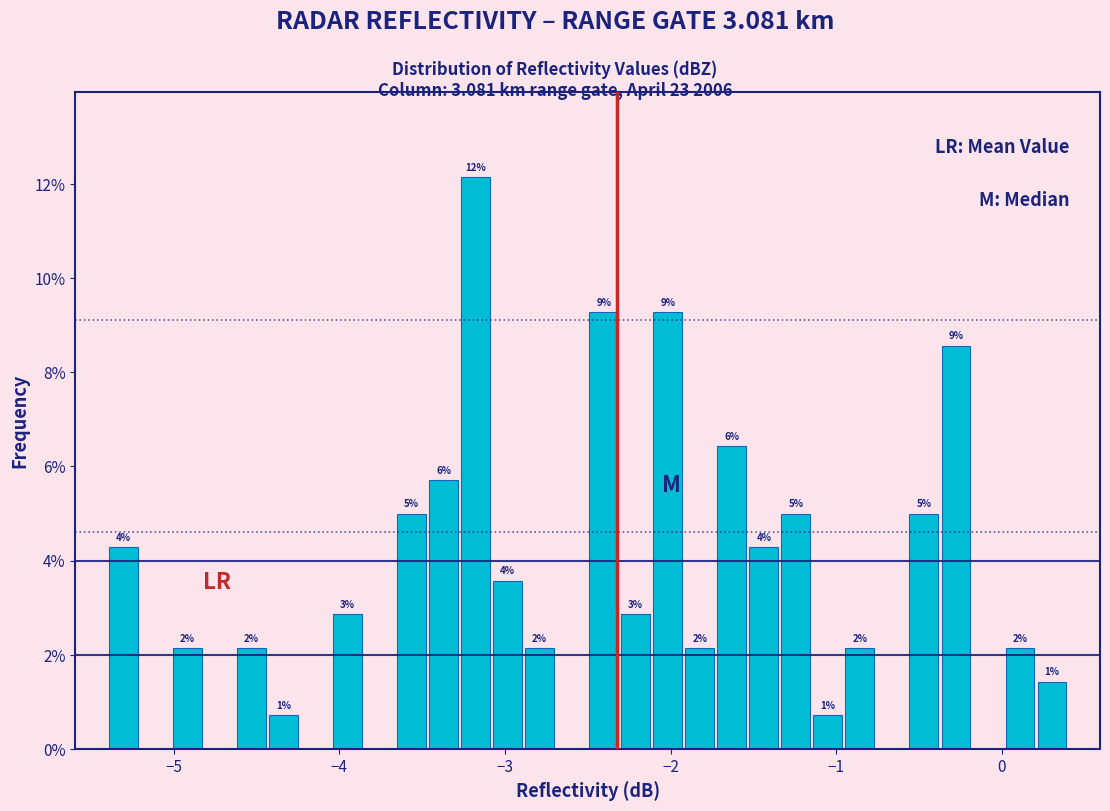

Around what value on the x-axis is the tallest bar? Give the approximate position of its centre, as read against the axis.

-3.2